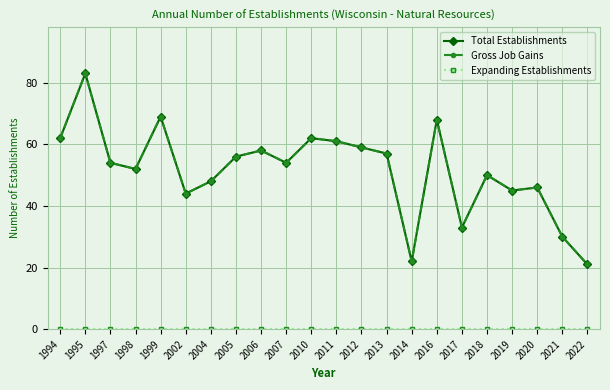

Does the chart display data point markers on the line(s)?

Yes